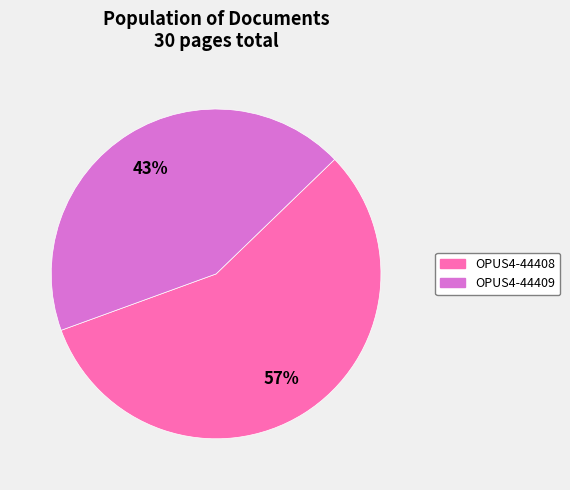

Which slice is the largest?

OPUS4-44408